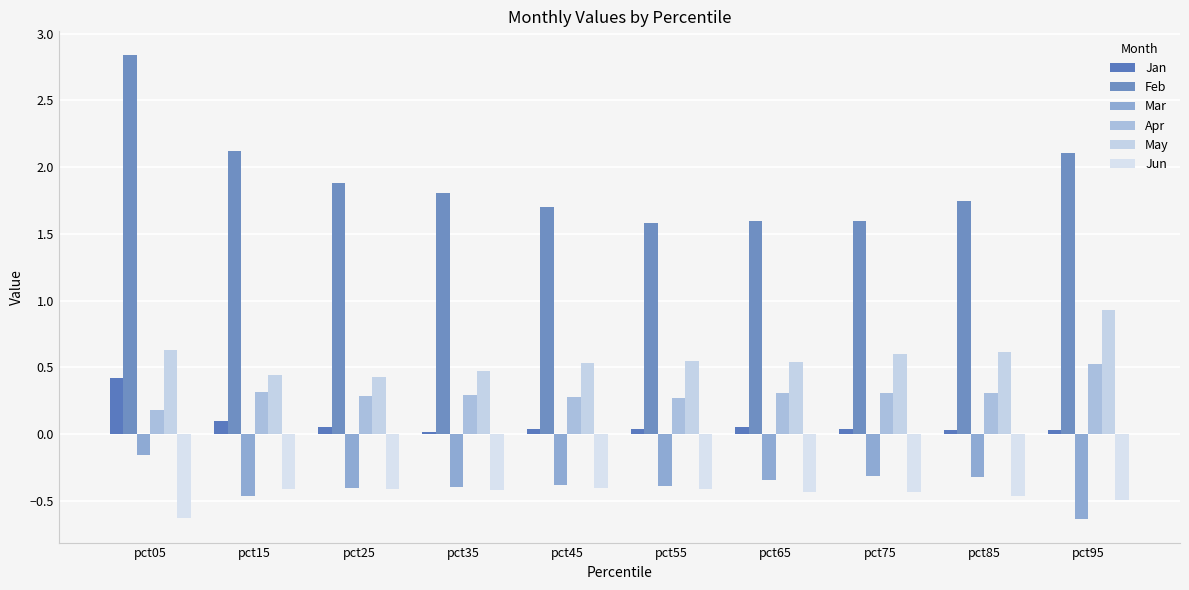

Reading left to right, list all the values displayed in this chart.

Jan: pct05=0.4	pct15=0.1	pct25=0.1	pct35=0.0	pct45=0.0	pct55=0.0	pct65=0.0	pct75=0.0	pct85=0.0	pct95=0.0
Feb: pct05=2.8	pct15=2.1	pct25=1.9	pct35=1.8	pct45=1.7	pct55=1.6	pct65=1.6	pct75=1.6	pct85=1.7	pct95=2.1
Mar: pct05=-0.2	pct15=-0.5	pct25=-0.4	pct35=-0.4	pct45=-0.4	pct55=-0.4	pct65=-0.3	pct75=-0.3	pct85=-0.3	pct95=-0.6
Apr: pct05=0.2	pct15=0.3	pct25=0.3	pct35=0.3	pct45=0.3	pct55=0.3	pct65=0.3	pct75=0.3	pct85=0.3	pct95=0.5
May: pct05=0.6	pct15=0.4	pct25=0.4	pct35=0.5	pct45=0.5	pct55=0.5	pct65=0.5	pct75=0.6	pct85=0.6	pct95=0.9
Jun: pct05=-0.6	pct15=-0.4	pct25=-0.4	pct35=-0.4	pct45=-0.4	pct55=-0.4	pct65=-0.4	pct75=-0.4	pct85=-0.5	pct95=-0.5